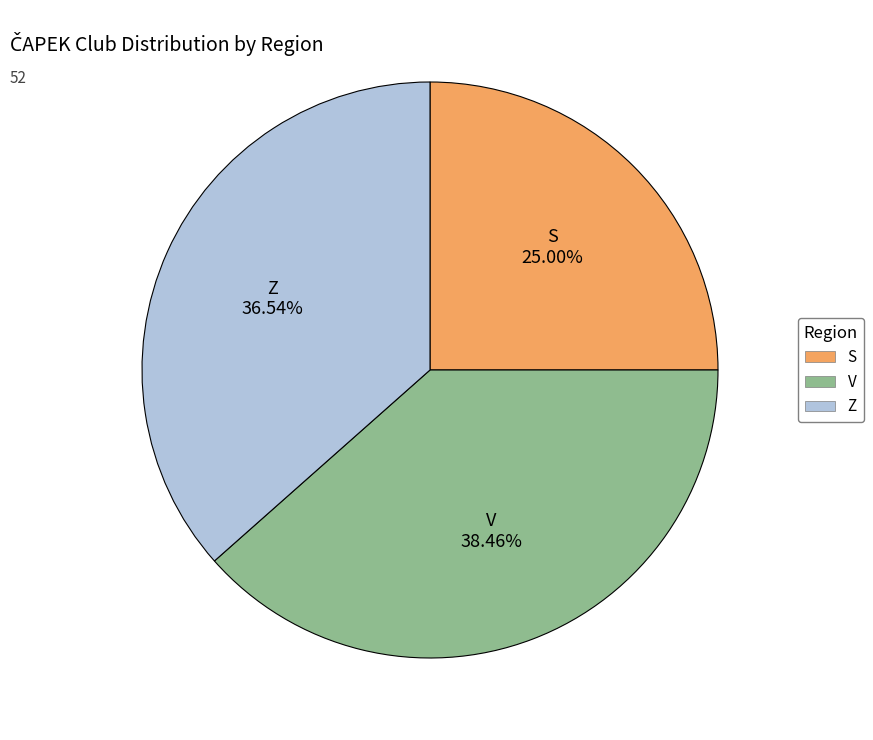

What percentage do V and Z together represent?

75.0%